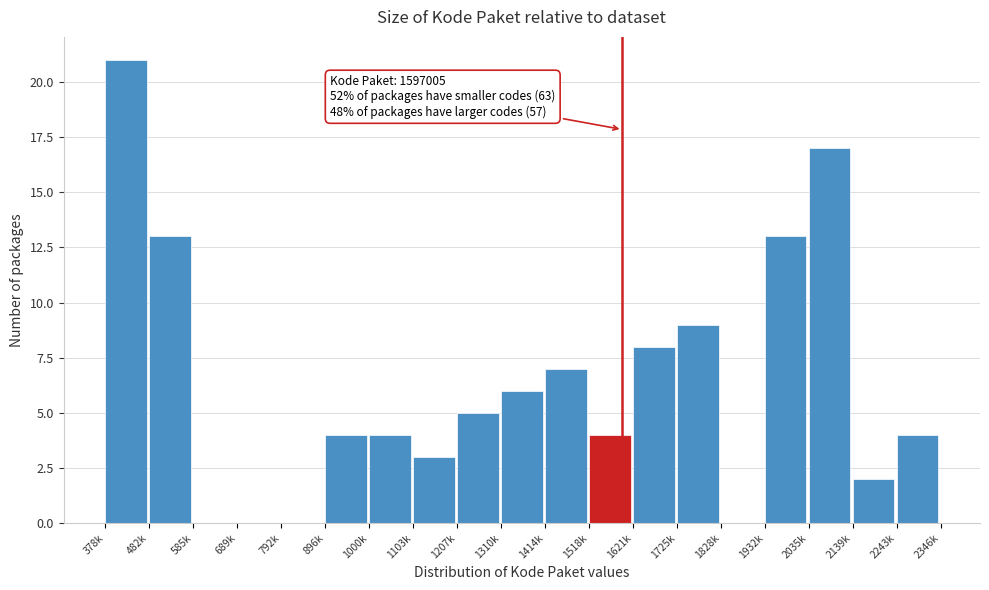

Reading right to left, extract all data points from this chart.

2243k=4	2139k=2	2035k=17	1932k=13	1828k=0	1725k=9	1621k=8	1518k=4	1414k=7	1310k=6	1207k=5	1103k=3	1000k=4	896k=4	792k=0	689k=0	585k=0	482k=13	378k=21